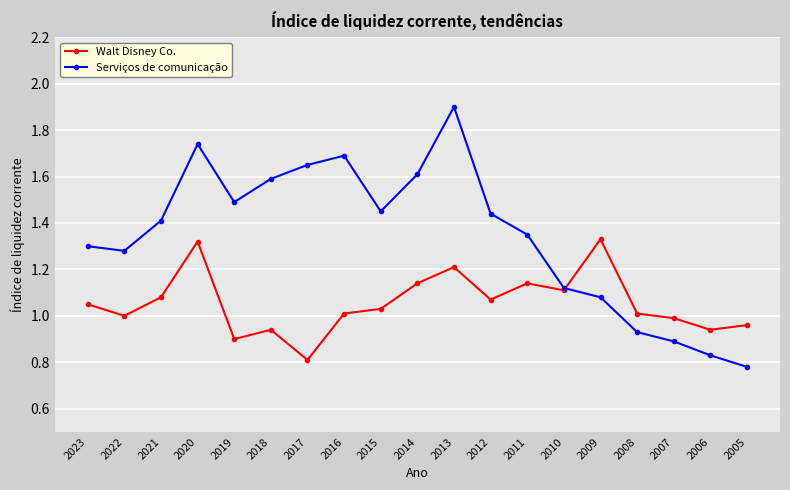

List the series in order of their overall mean, lowest first.

Walt Disney Co., Serviços de comunicação